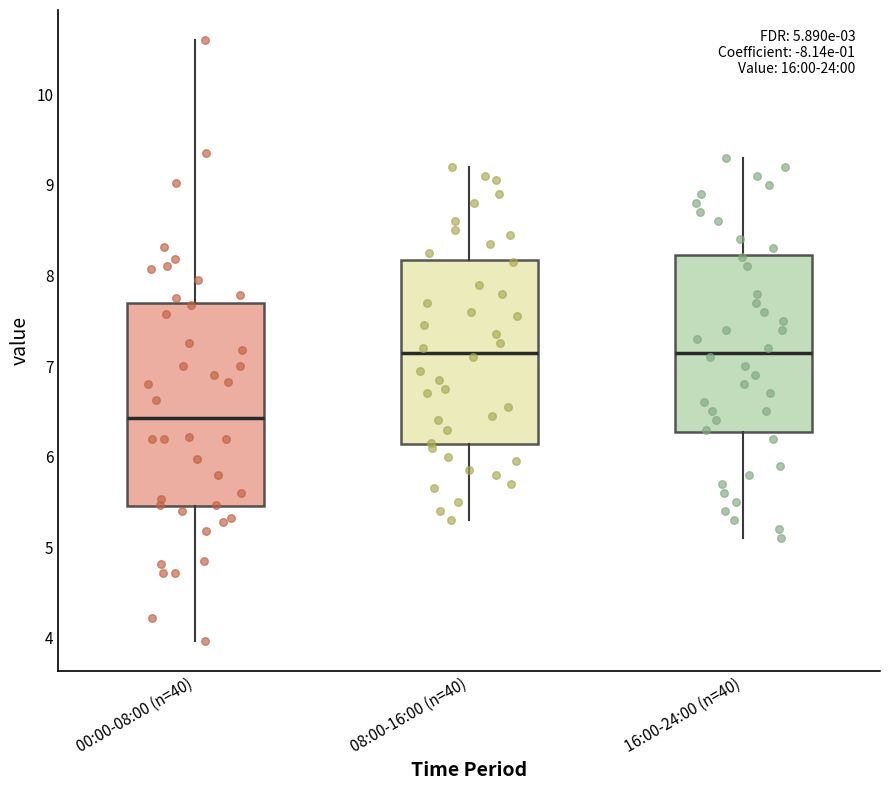

Comparing the boxes themselves (not the whiskers), which one is the tallest?

00:00-08:00 (n=40)